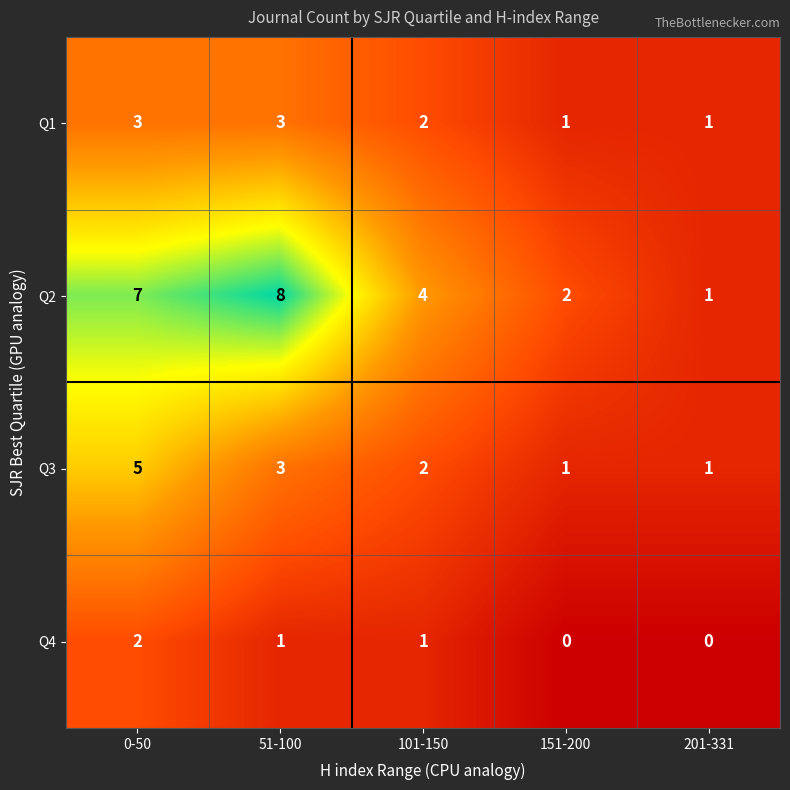

The value of Q4 at 201-331 is -1. True or false?

False